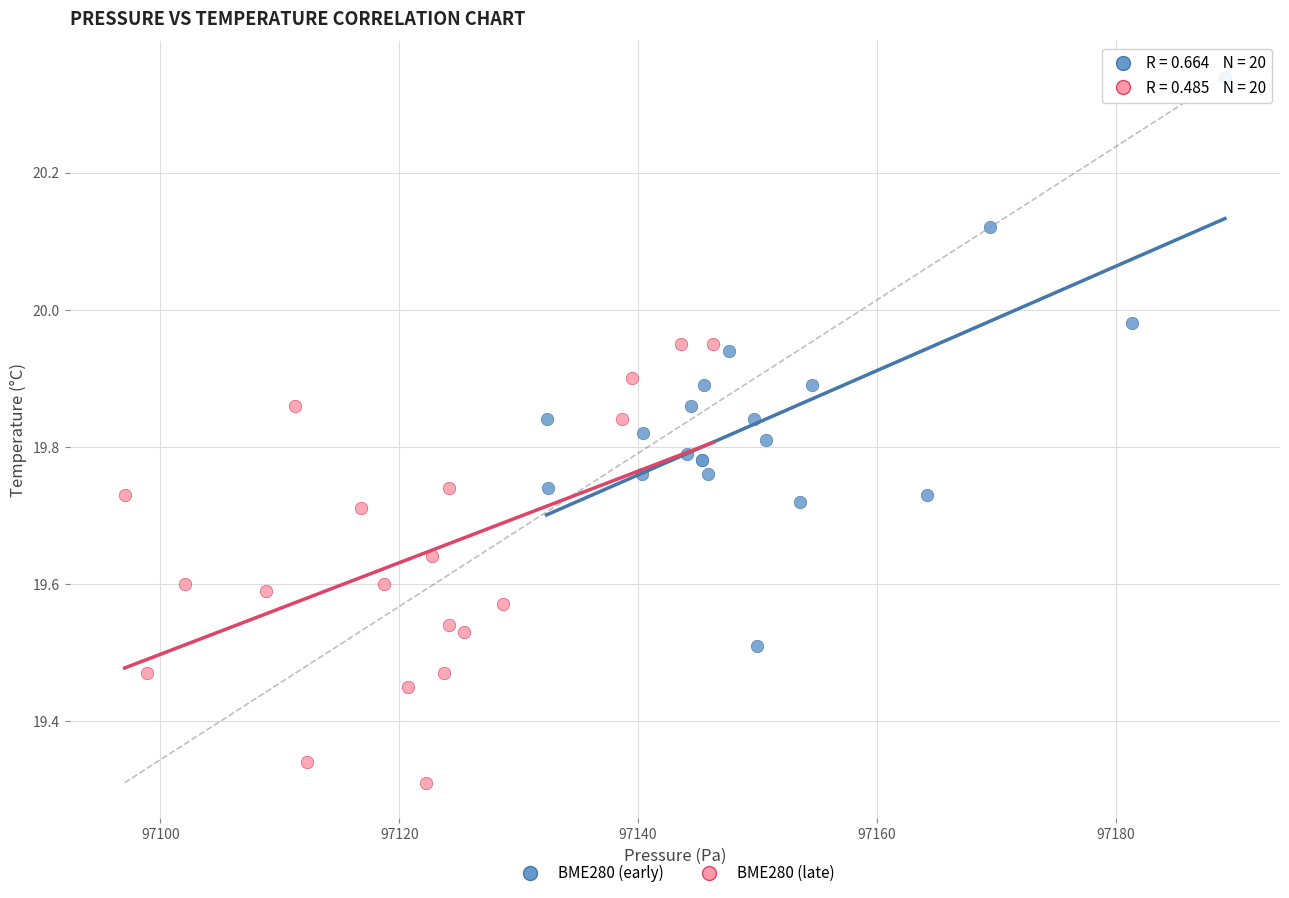

Which series contains the highest Y value?

BME280 (early)